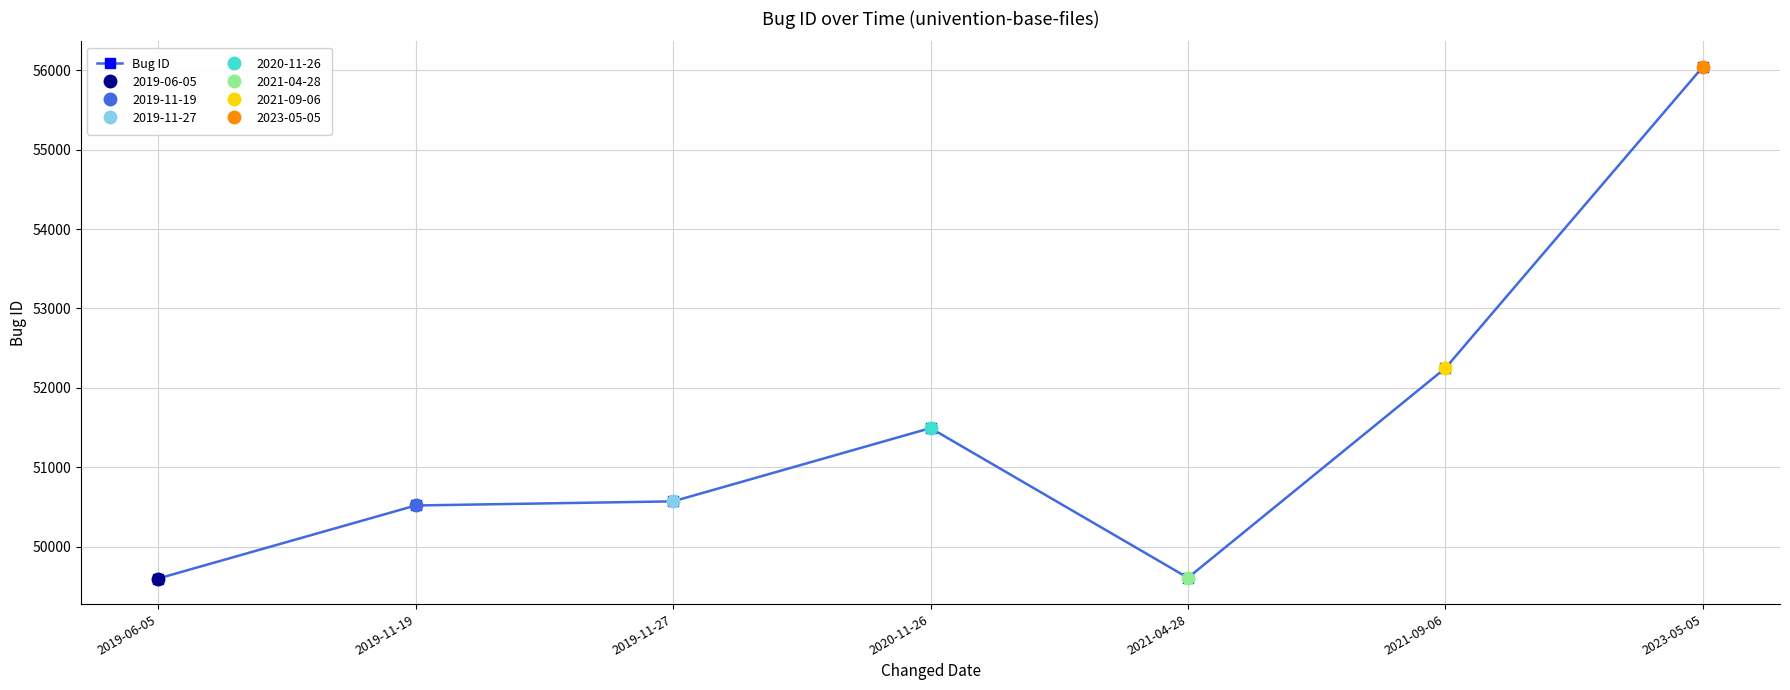

List the labels in order of value, smallest first.

2019-06-05, 2021-04-28, 2019-11-19, 2019-11-27, 2020-11-26, 2021-09-06, 2023-05-05